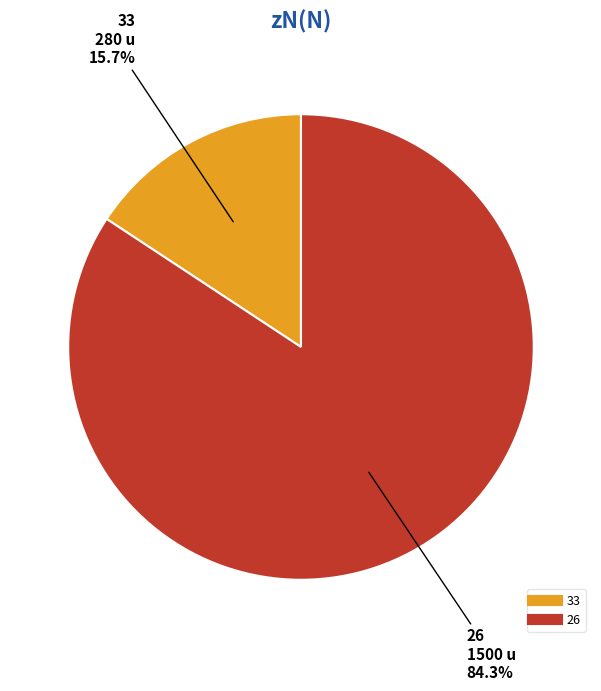

What percentage do 33 and 26 together represent?

100.0%